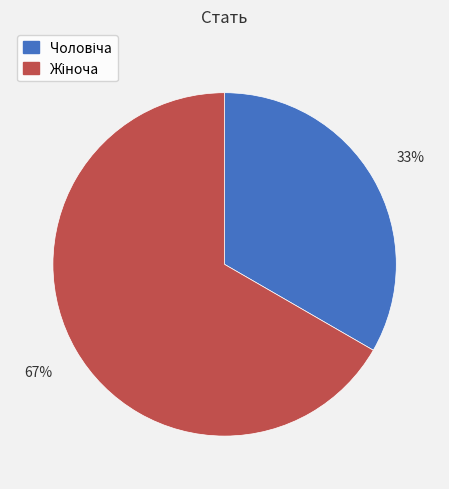

To the nearest percent, what is the average slice percentage?

50%